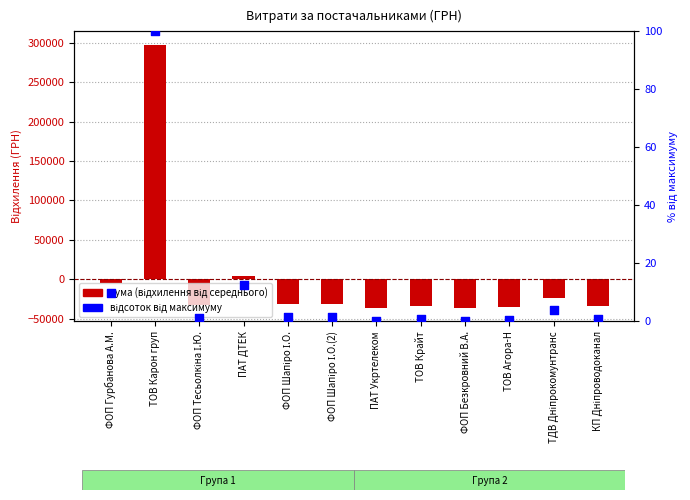

At how many categories does at least one series exceed 160583?

1